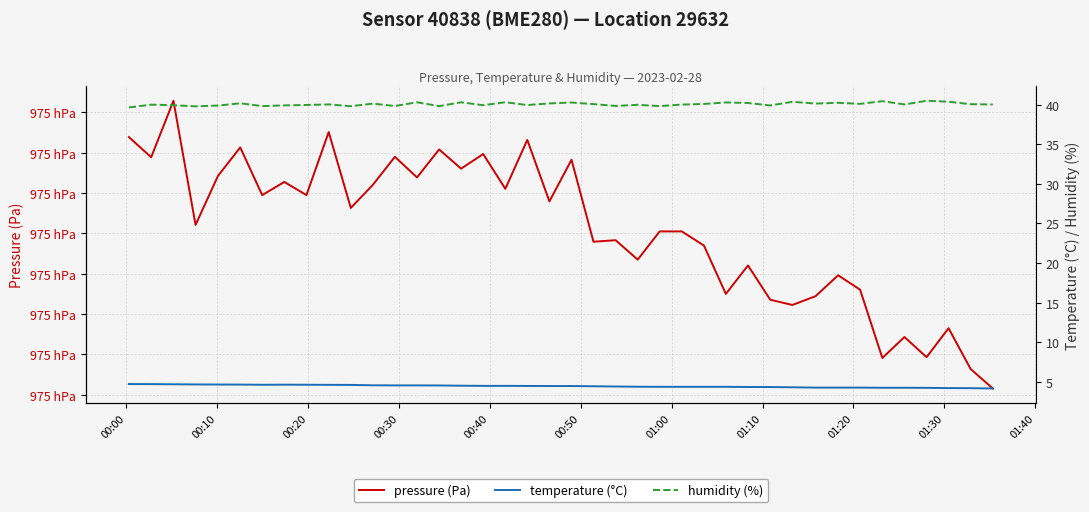

How many categories are shown in the chart?

40